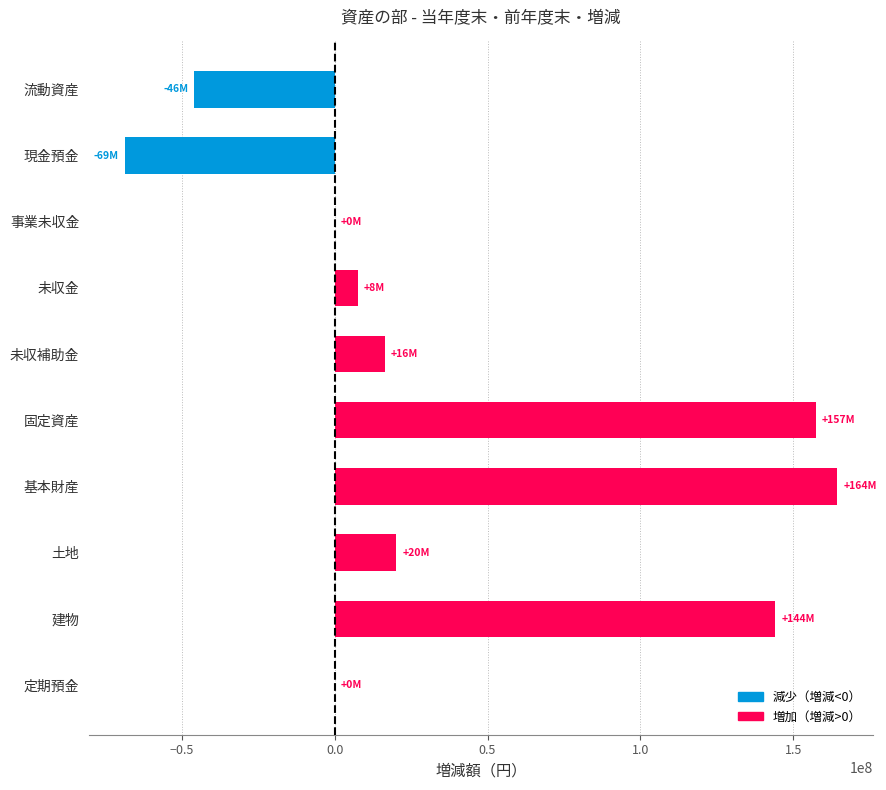

What is the change in value from 流動資産 to 未収金?

+53452556